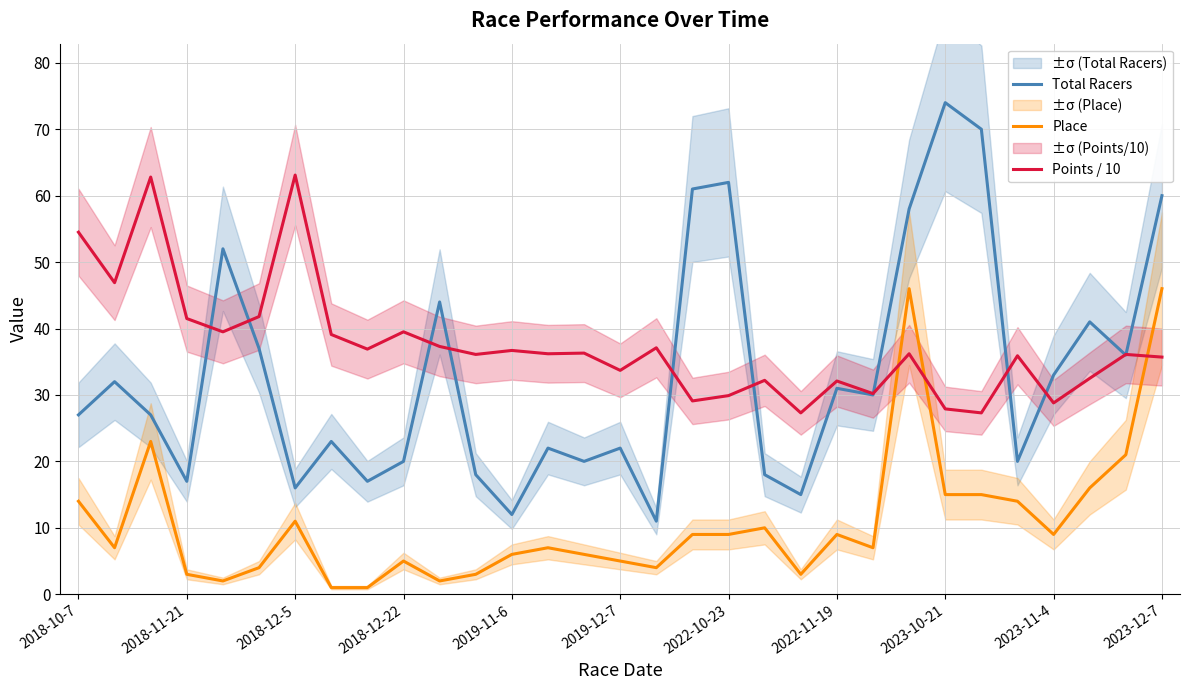

How many lines are shown in the chart?

3